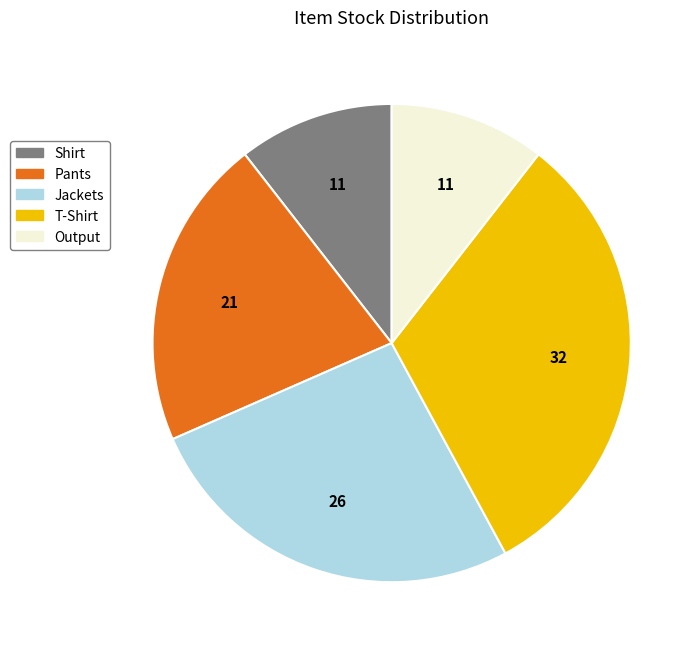

True or false: Jackets accounts for 39% of the total.

False